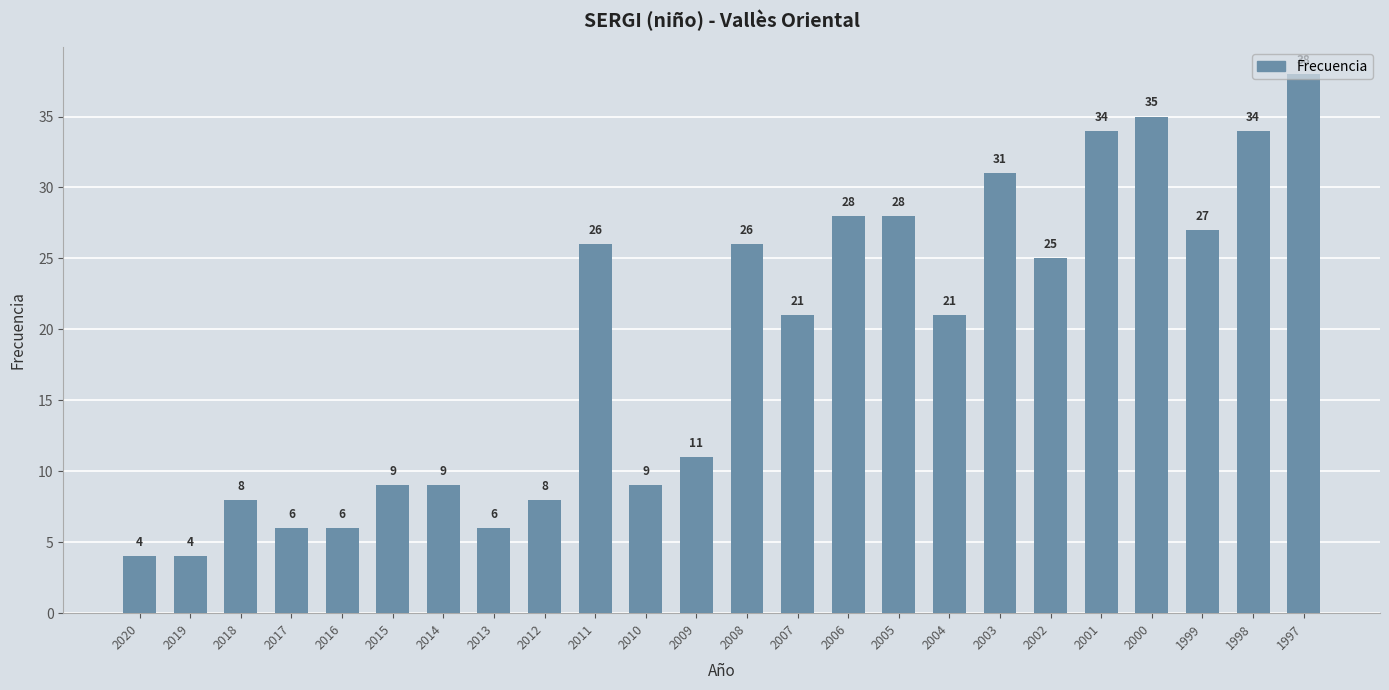

What is the maximum value shown in the chart?

38